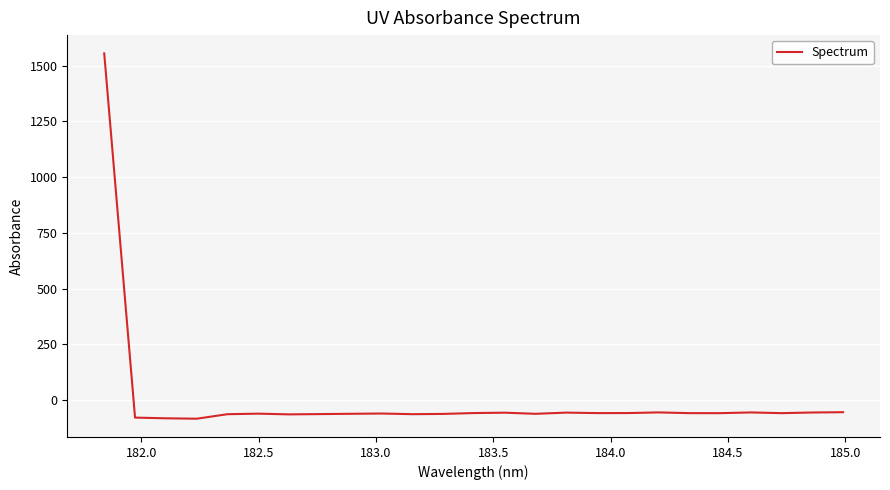

What is the maximum value shown in the chart?

1555.3